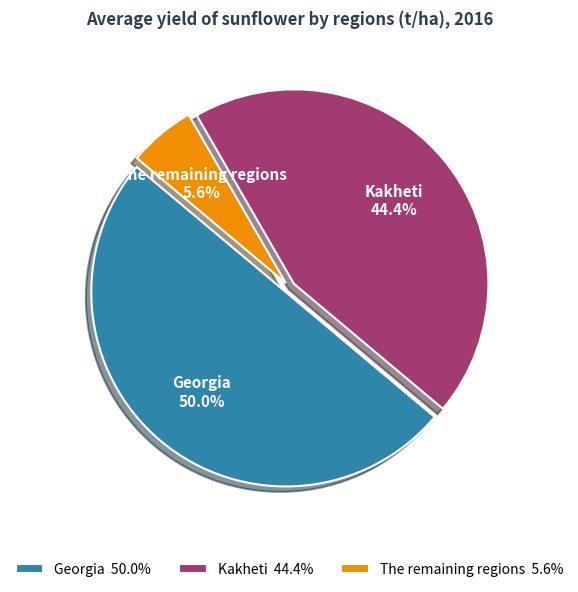

Does Kakheti account for over 50% of the chart?

No